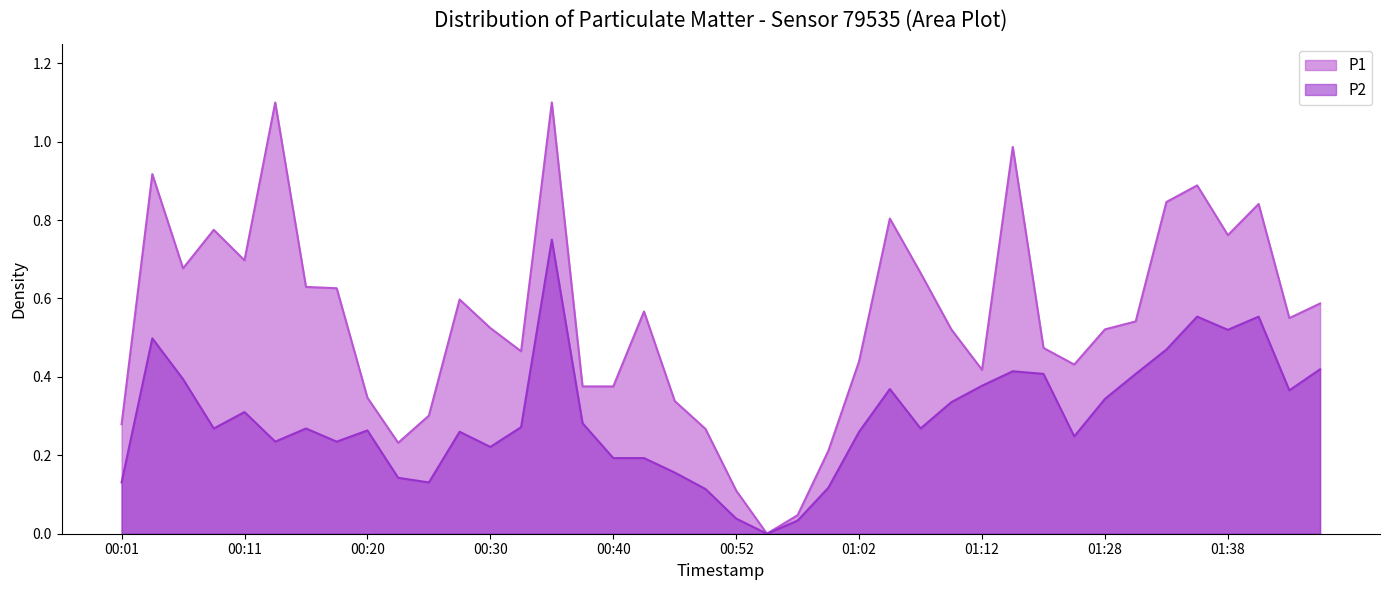

The P2 series shows 0.3 at 00:15. True or false?

True